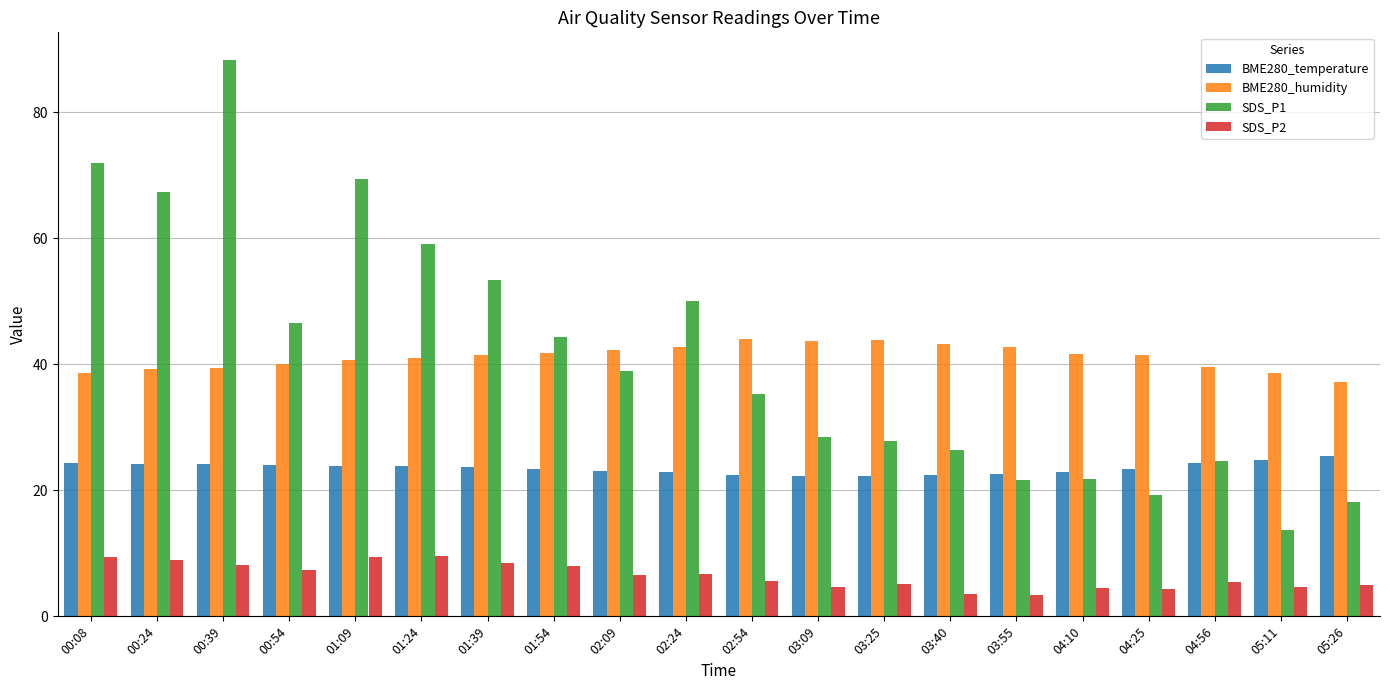

True or false: SDS_P2 has a value of 4.4 at 04:10.

True